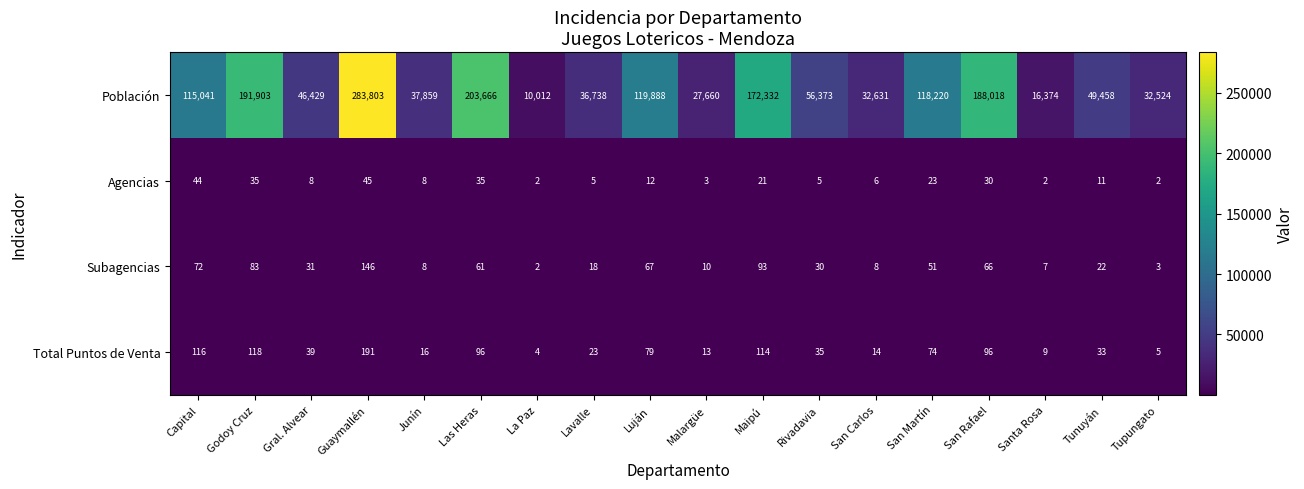

What is the sum of all Agencias values?

297